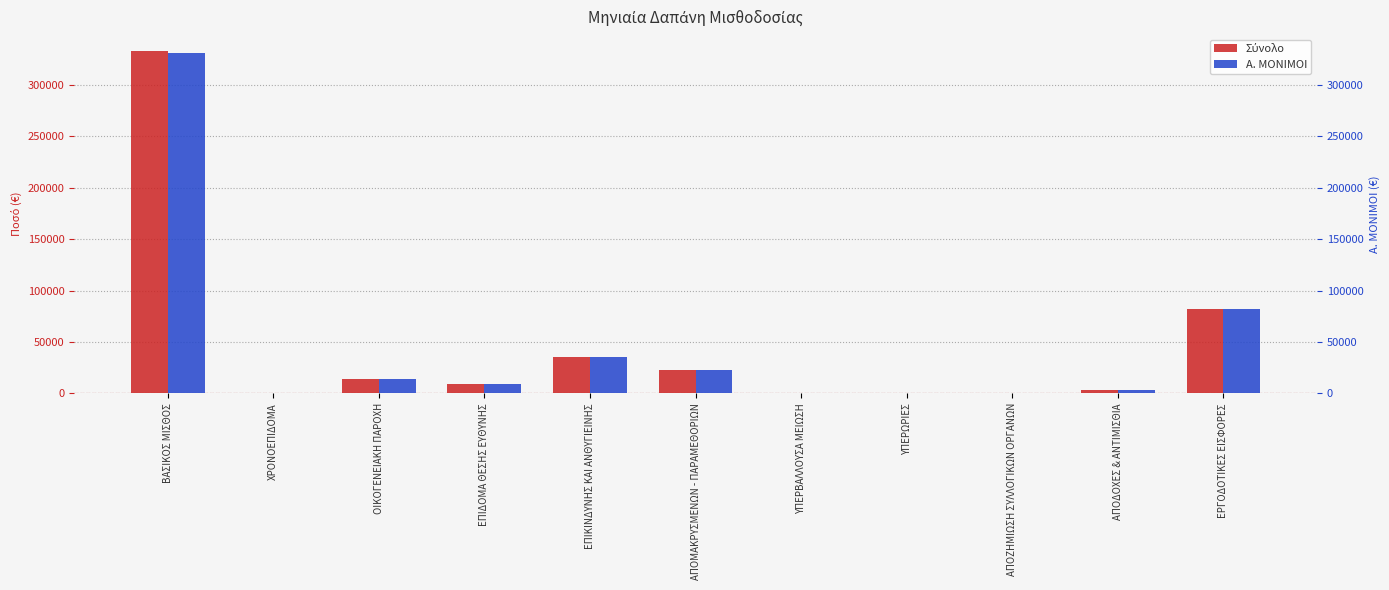

What is the label of the 1st bar from the left?

ΒΑΣΙΚΟΣ ΜΙΣΘΟΣ